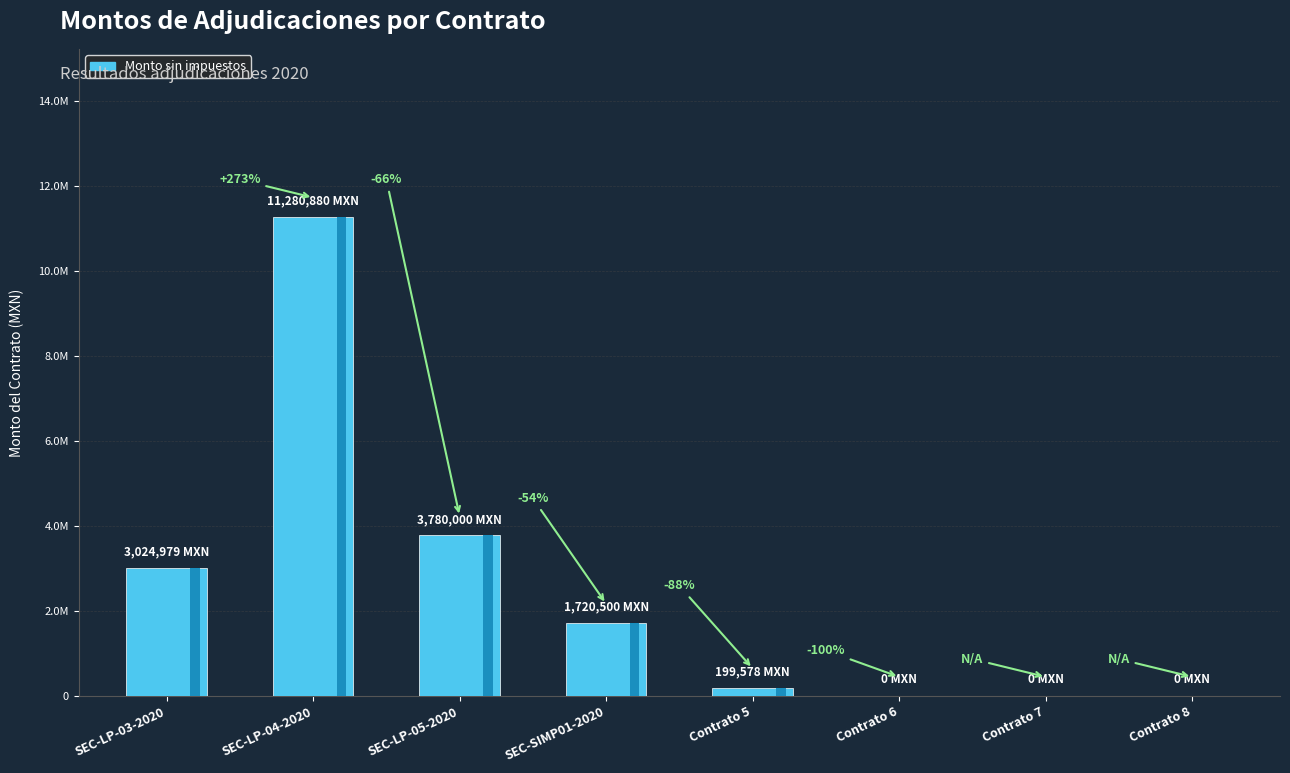

At which category does the chart reach its peak across all series?

SEC-LP-04-2020